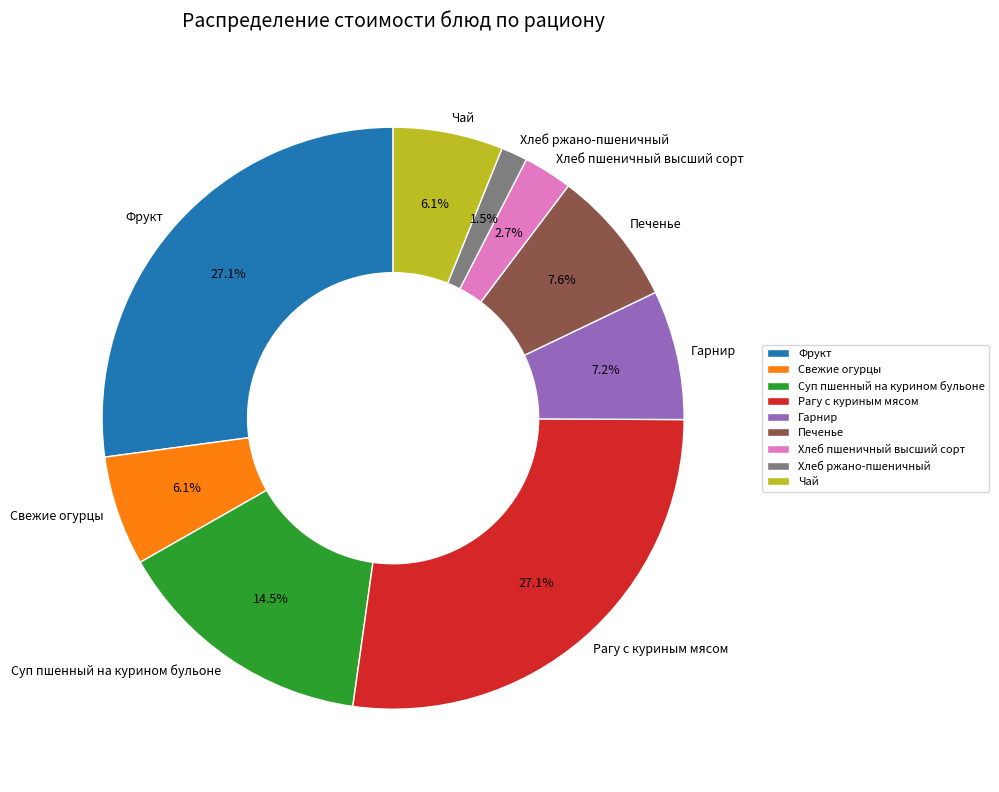

To the nearest percent, what percentage of the pie is Хлеб пшеничный высший сорт?

3%